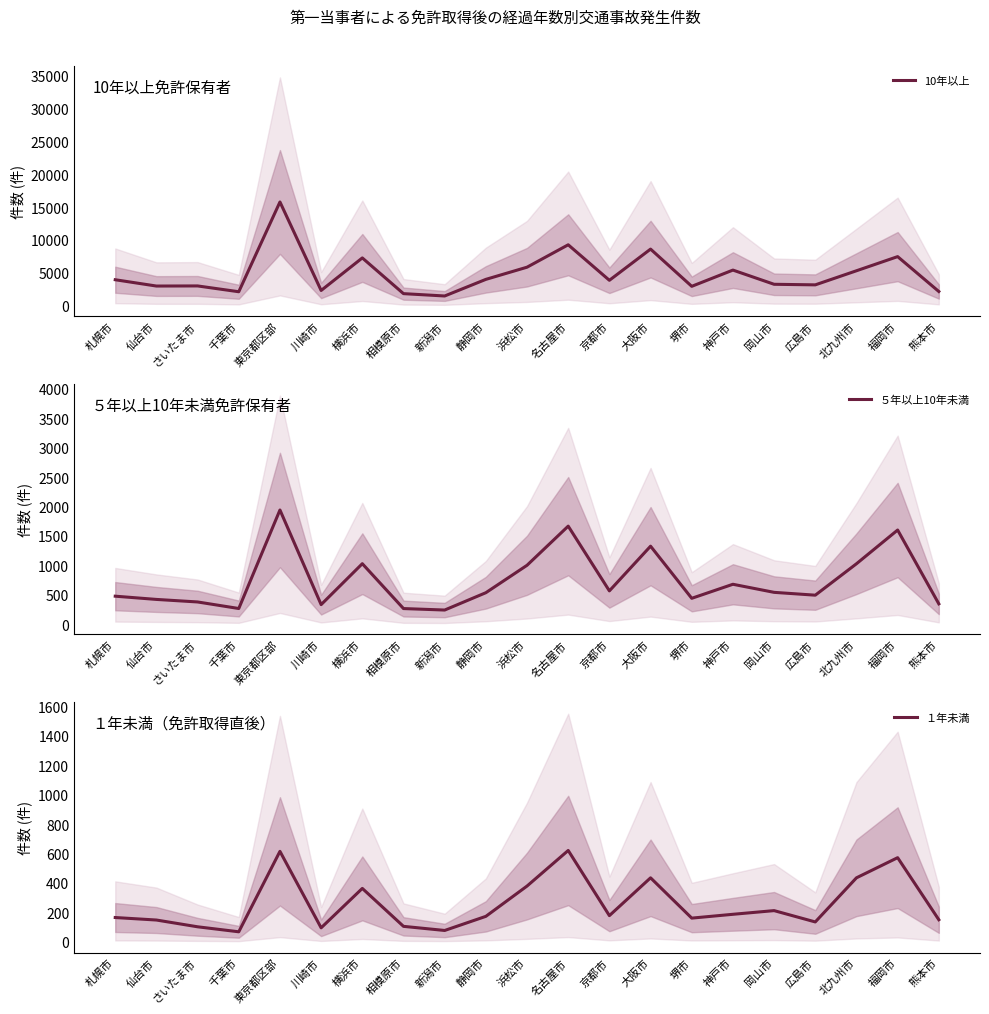

What are all the series names shown in the legend?

10年以上, ５年以上10年未満, １年未満